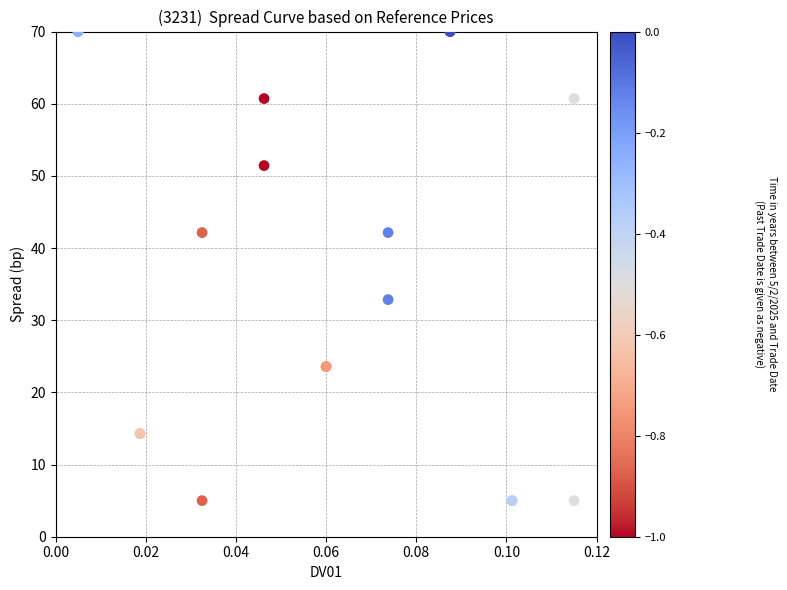

What Y value in the scatter plot is closest to 37?

32.9